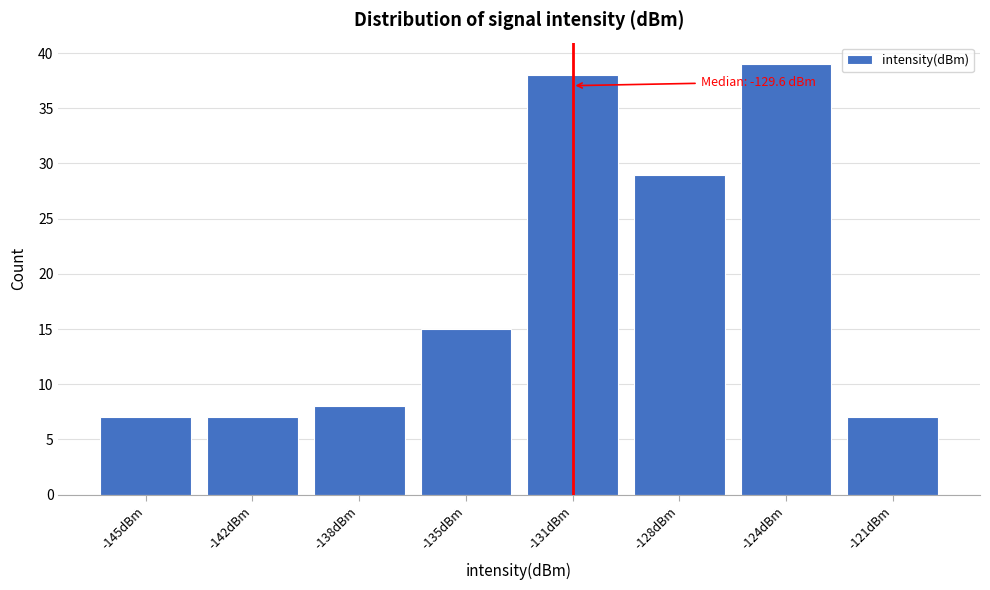

Reading left to right, list all the values displayed in this chart.

-145dBm=7	-142dBm=7	-138dBm=8	-135dBm=15	-131dBm=38	-128dBm=29	-124dBm=39	-121dBm=7